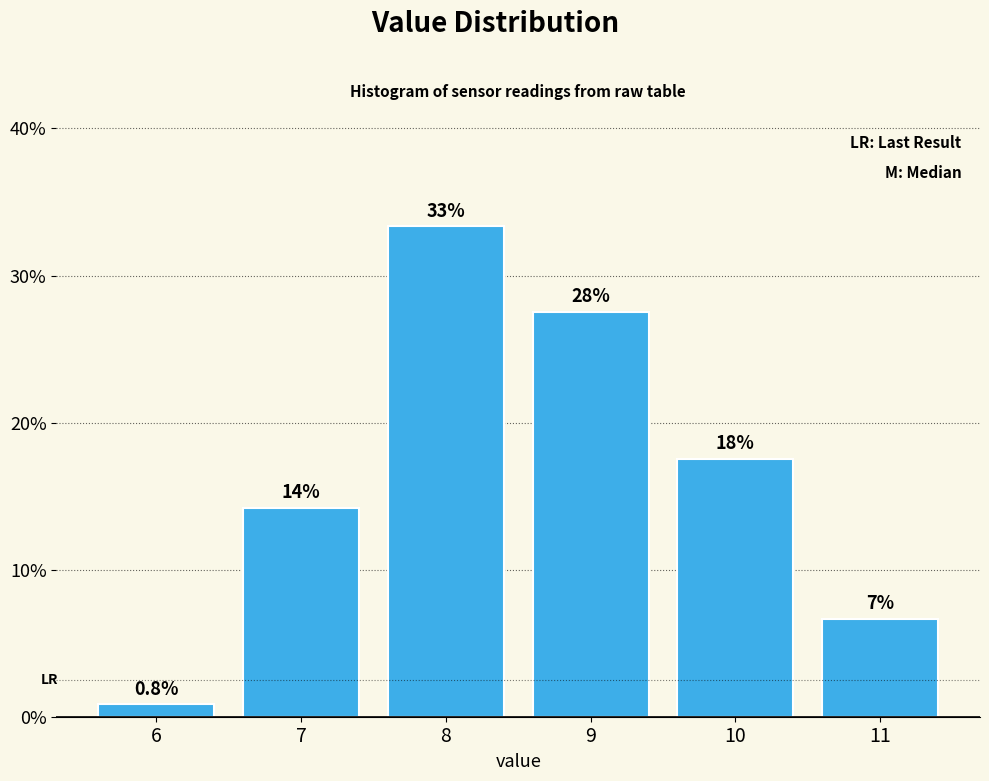

How many bars are there in total?

6